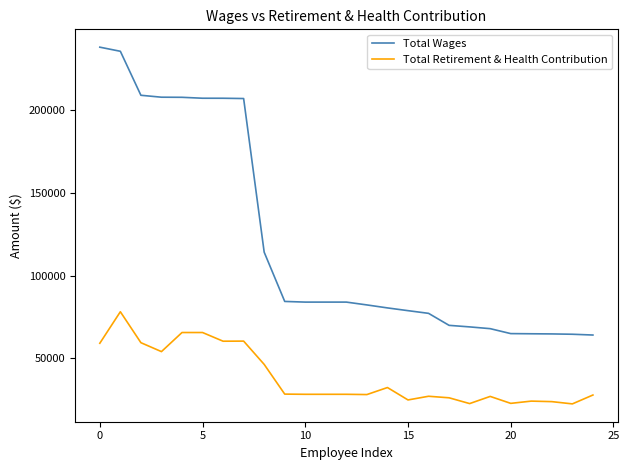

Which series has the widest spread of values?

Total Wages